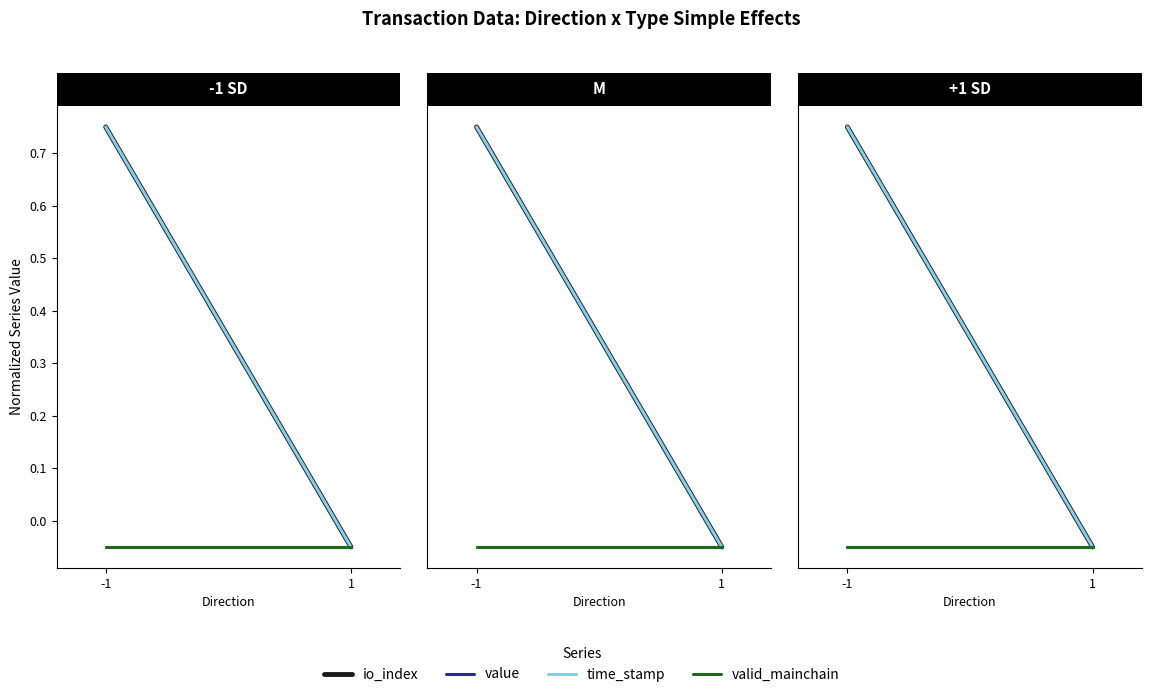

Is it true that valid_mainchain equals 0.1 at 1?

False